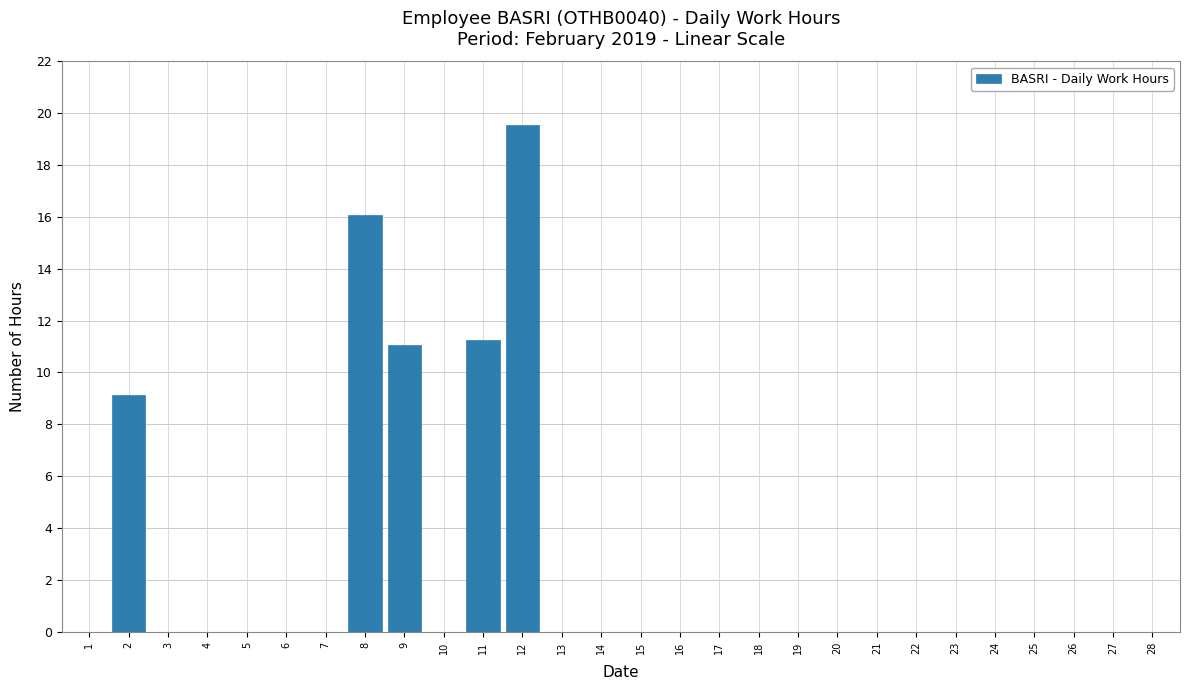

What is the sum of all values?

67.1